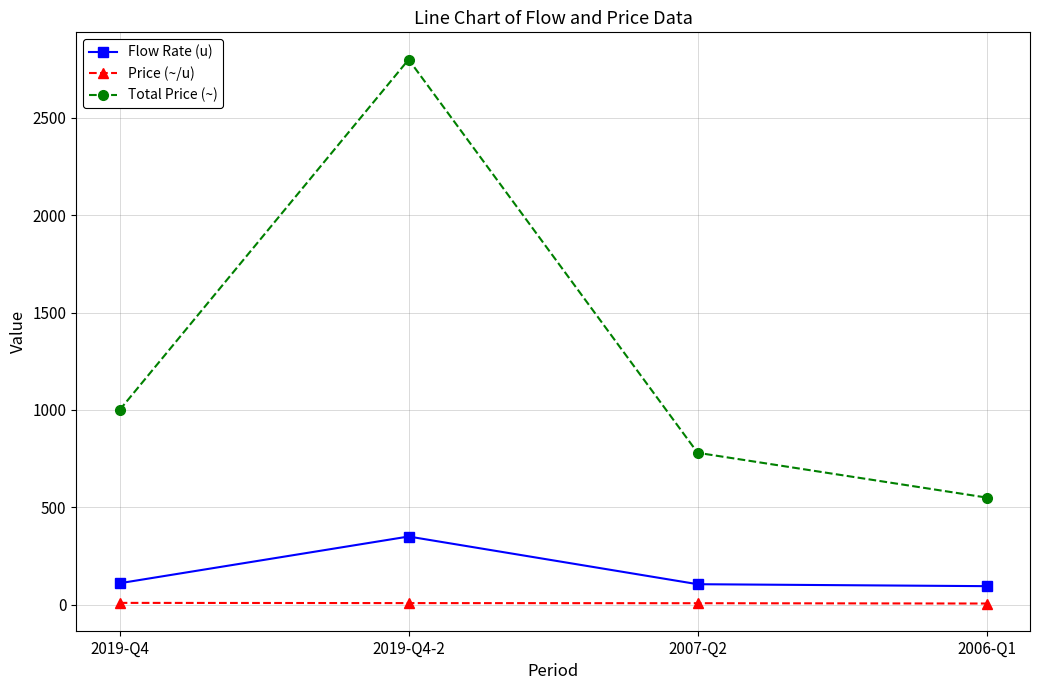

True or false: Total Price (~) and Price (~/u) cross at least once.

False